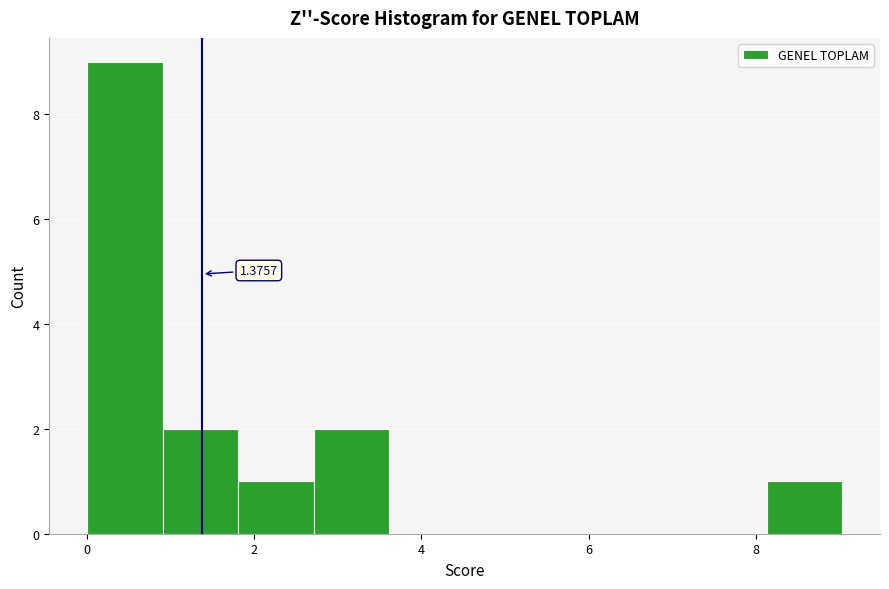

Which range on the x-axis has the tallest bar?

0.0 to 1.0